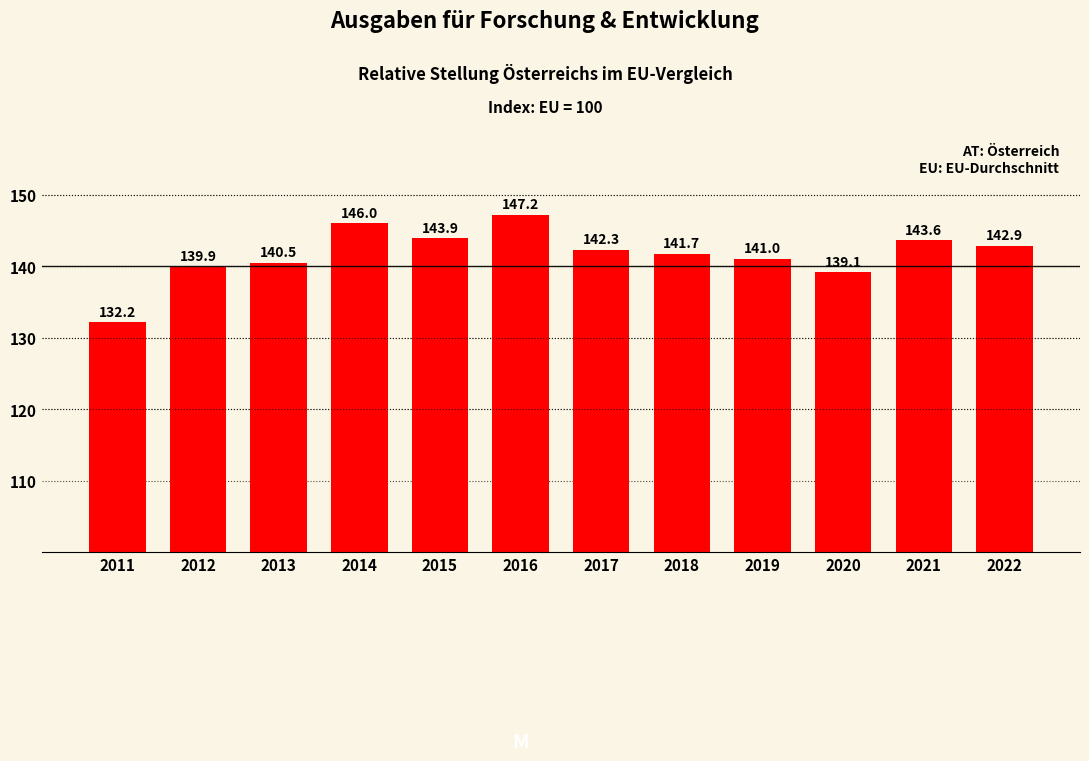

Reading left to right, extract all data points from this chart.

132.2	139.9	140.5	146.0	143.9	147.2	142.3	141.7	141.0	139.1	143.6	142.9